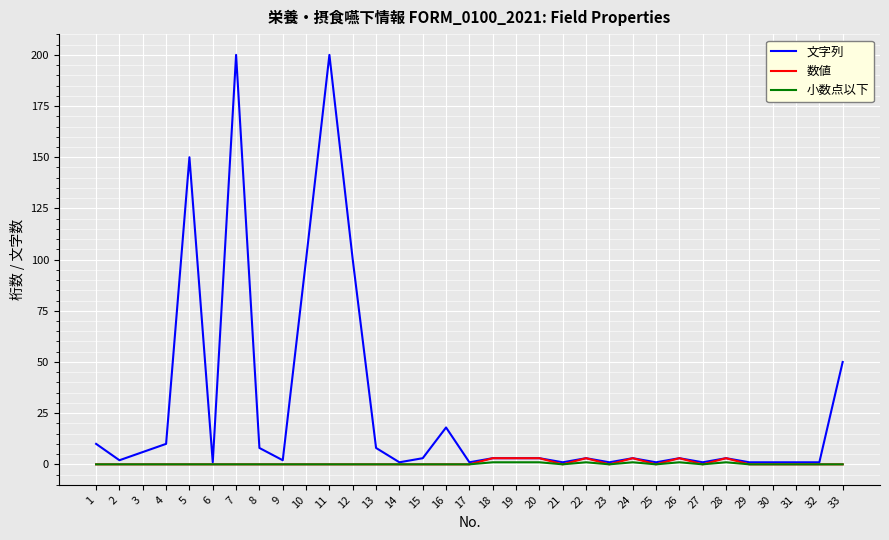

What is the highest value of the 文字列 series?

200